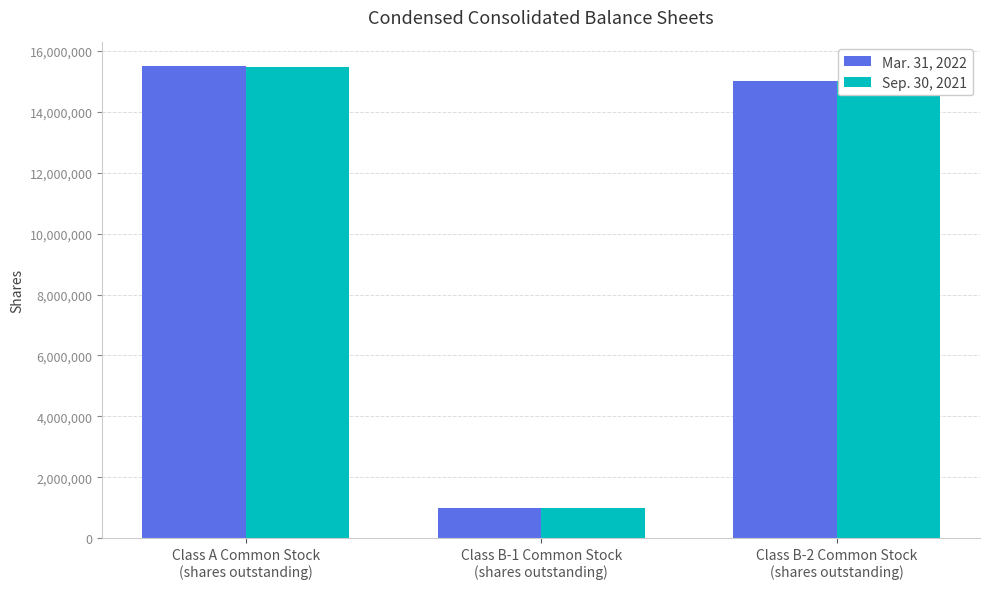

What is the minimum value for Sep. 30, 2021?

1000000